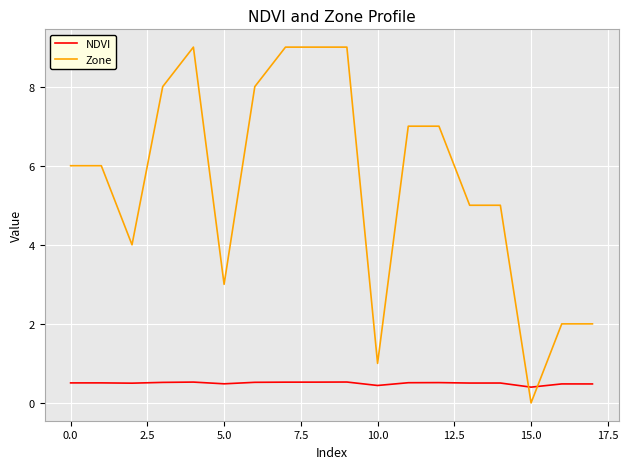

Which series has the widest spread of values?

Zone